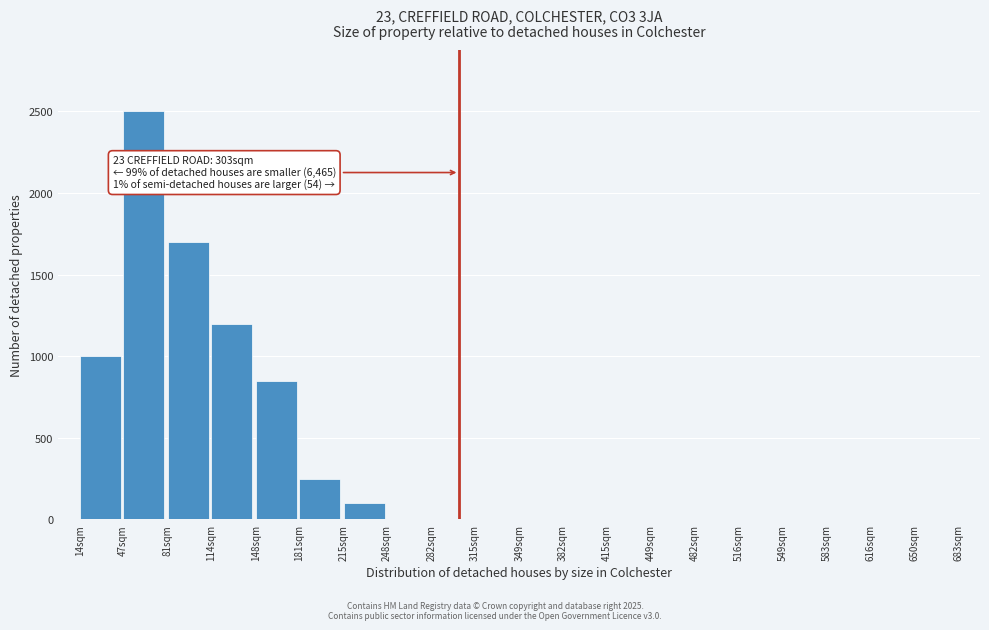

Reading left to right, list all the values displayed in this chart.

14sqm=1000	47sqm=2500	81sqm=1700	114sqm=1200	148sqm=850	181sqm=250	215sqm=100	248sqm=0	282sqm=0	315sqm=0	349sqm=0	382sqm=0	415sqm=0	449sqm=0	482sqm=0	516sqm=0	549sqm=0	583sqm=0	616sqm=0	650sqm=0